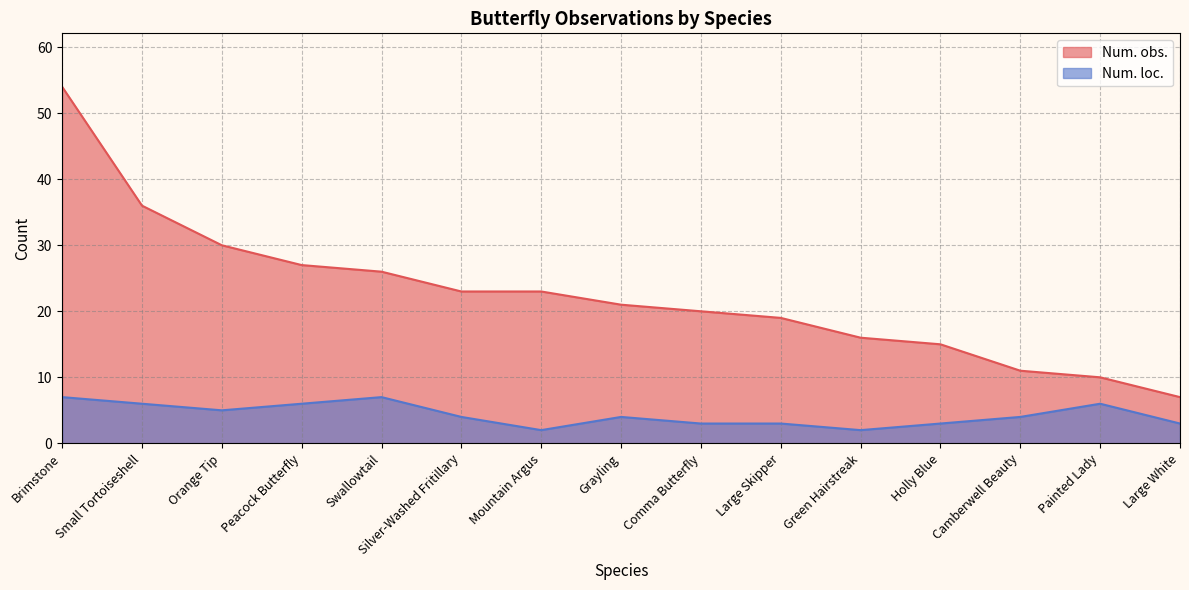

How many series are shown in this chart?

2